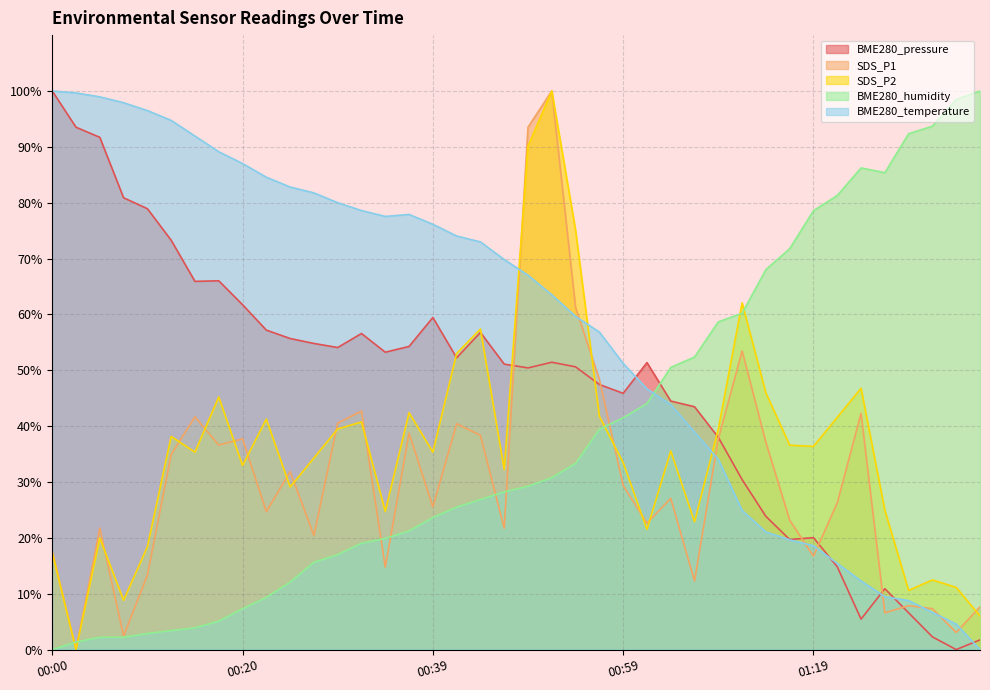

Between 00:42 and 01:31, which series saw the biggest shift?

BME280_humidity